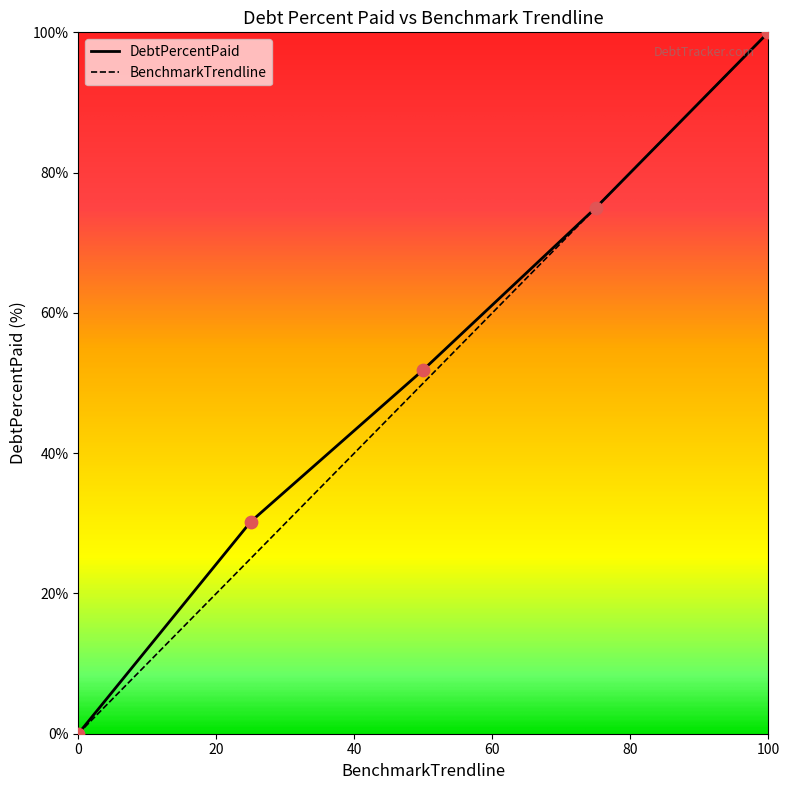

What is the greatest value displayed?

100.0